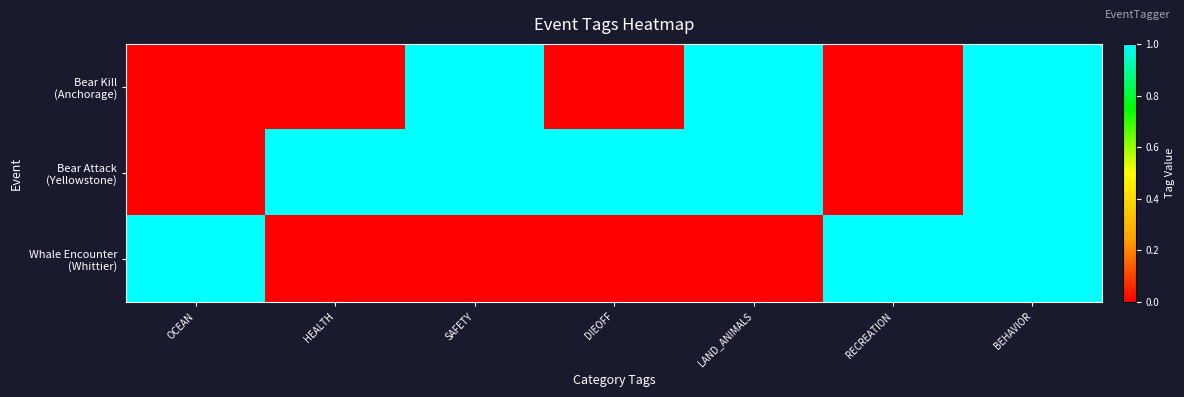

Rank the series at DIEOFF from highest to lowest value.

Bear Attack (Yellowstone), Bear Kill (Anchorage), Whale Encounter (Whittier)